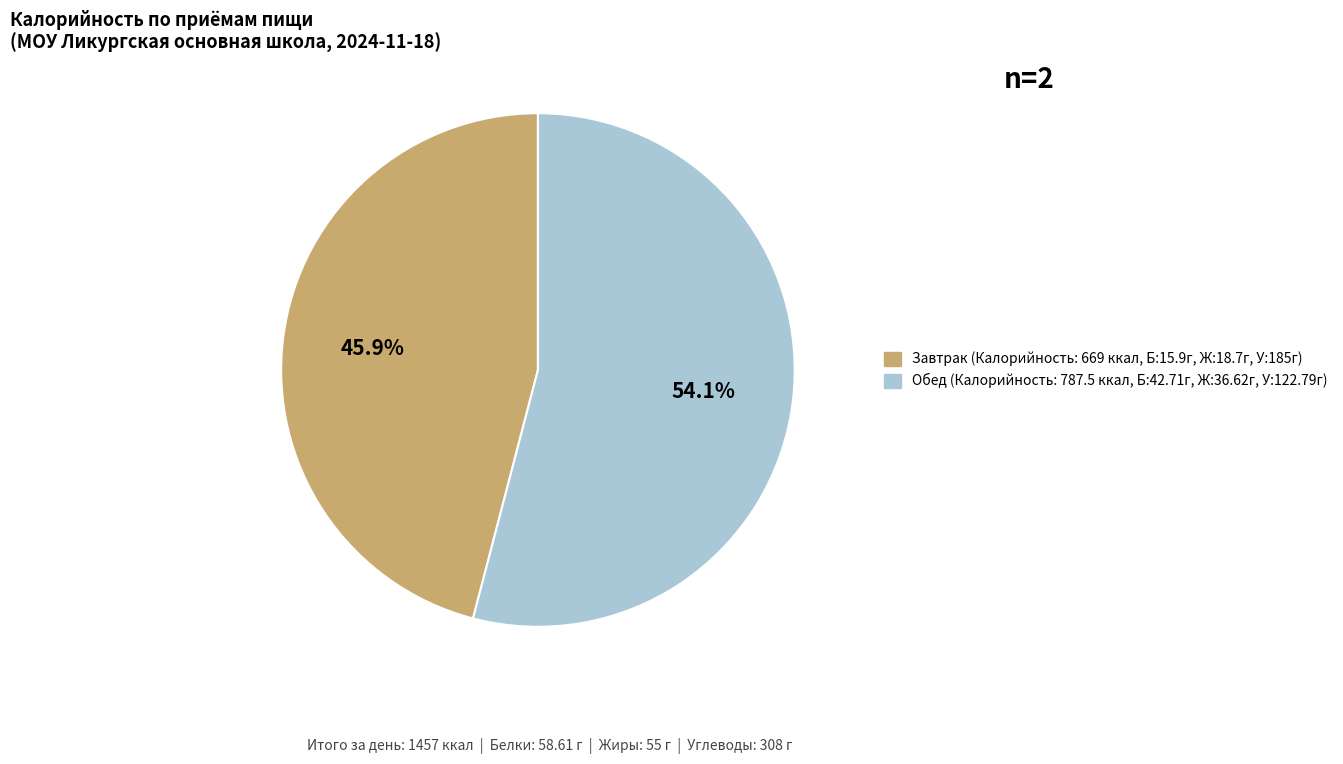

How many segments does this pie chart have?

2